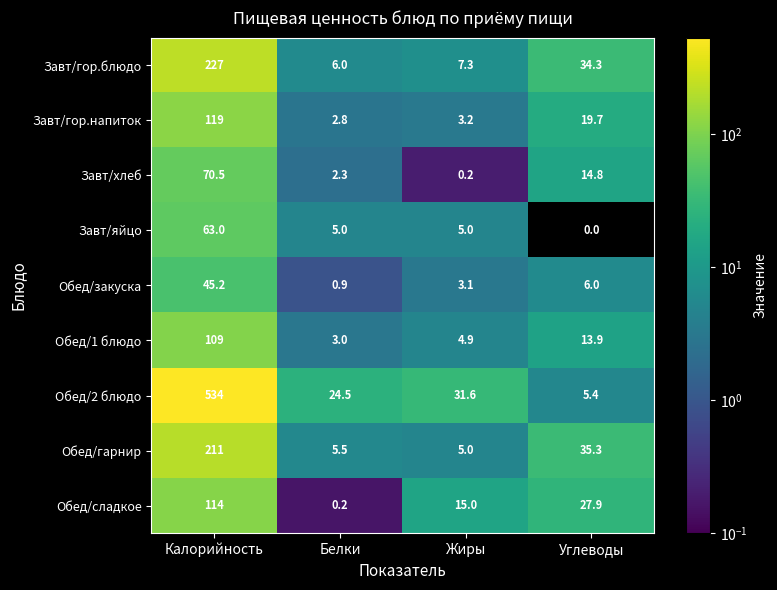

Which label corresponds to the largest value in the chart?

Калорийность